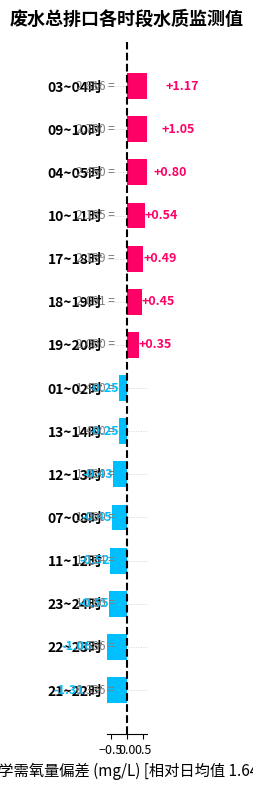

How many distinct data groups are displayed?

1